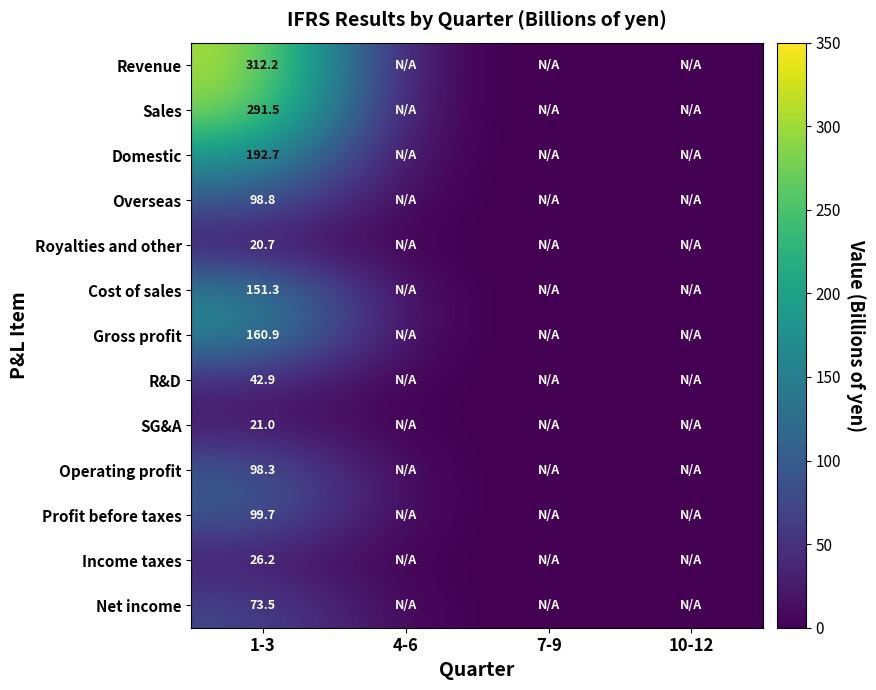

What is the spread (max minus min) of values at 1-3?

291.5